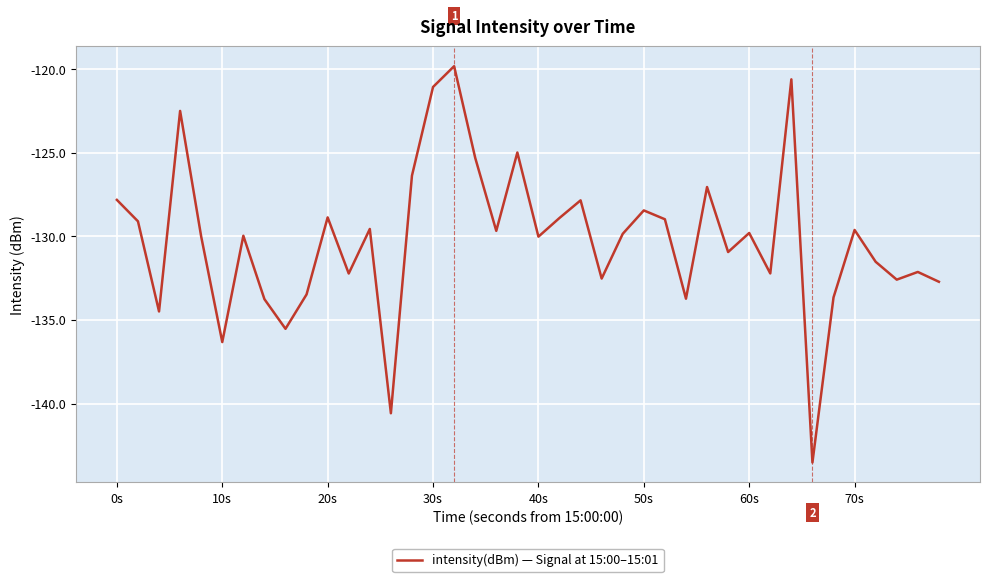

What is the smallest value displayed?

-143.5